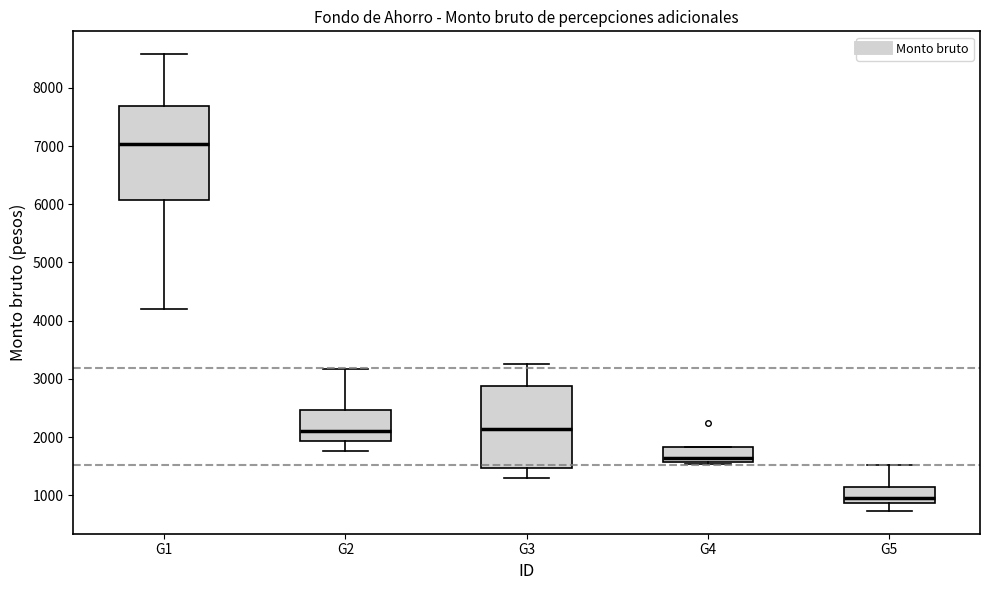

Which box's median line is the highest?

G1